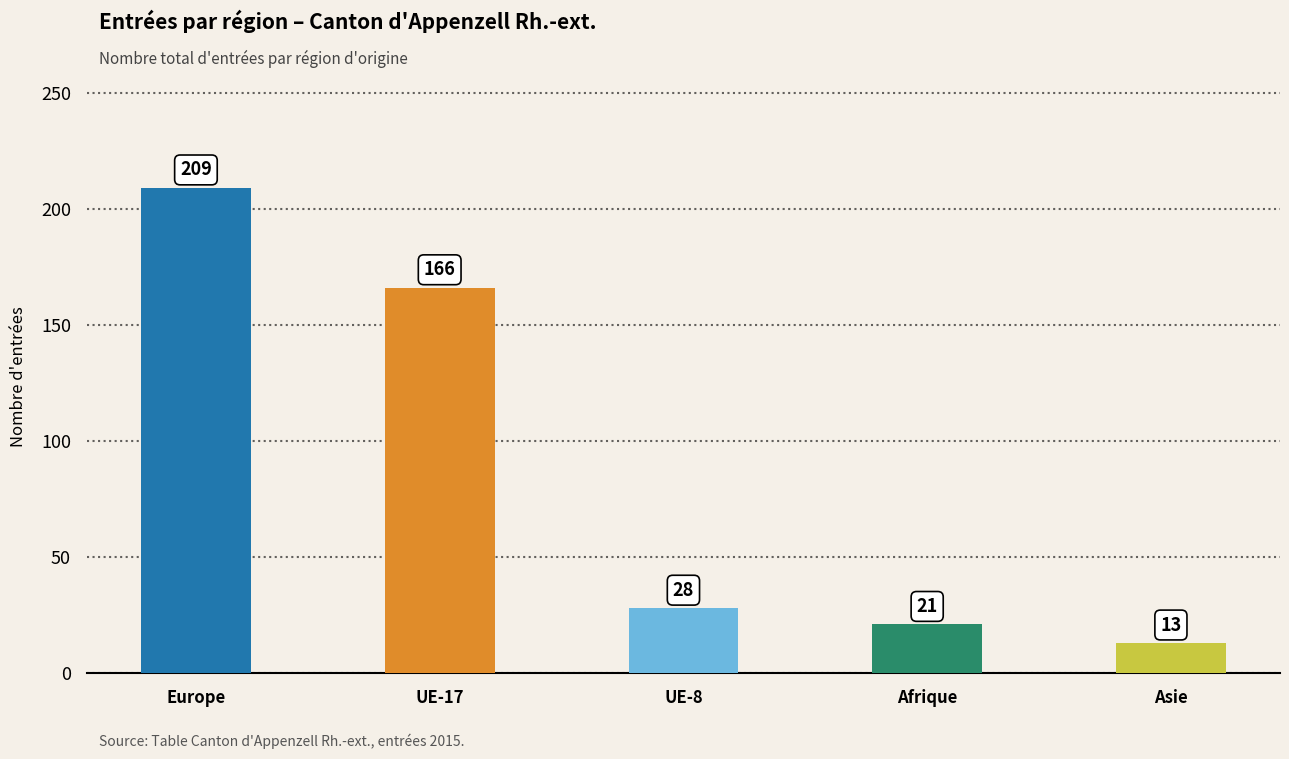

How many bars are there in total?

5